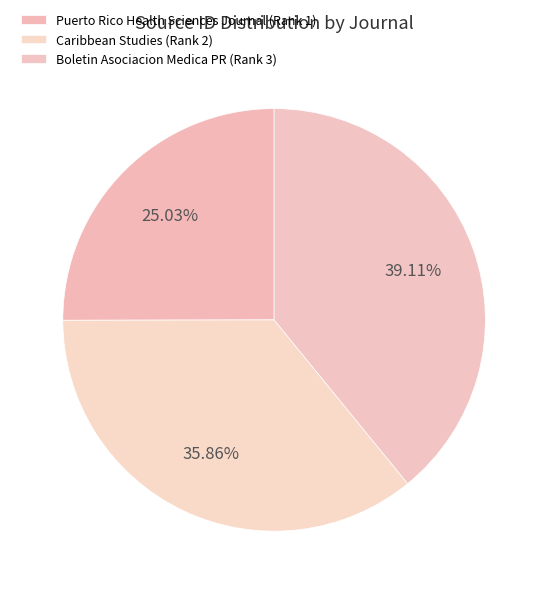

Count the number of slices in the pie.

3